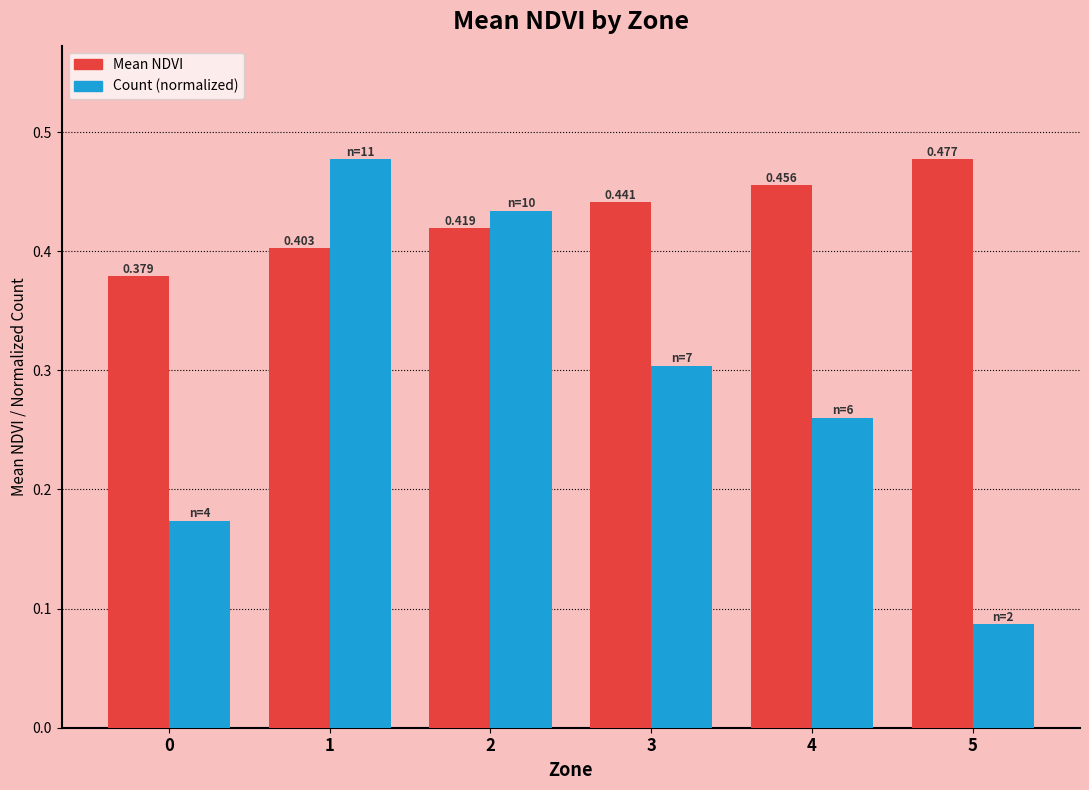

Which series has the largest total across all categories?

Mean NDVI